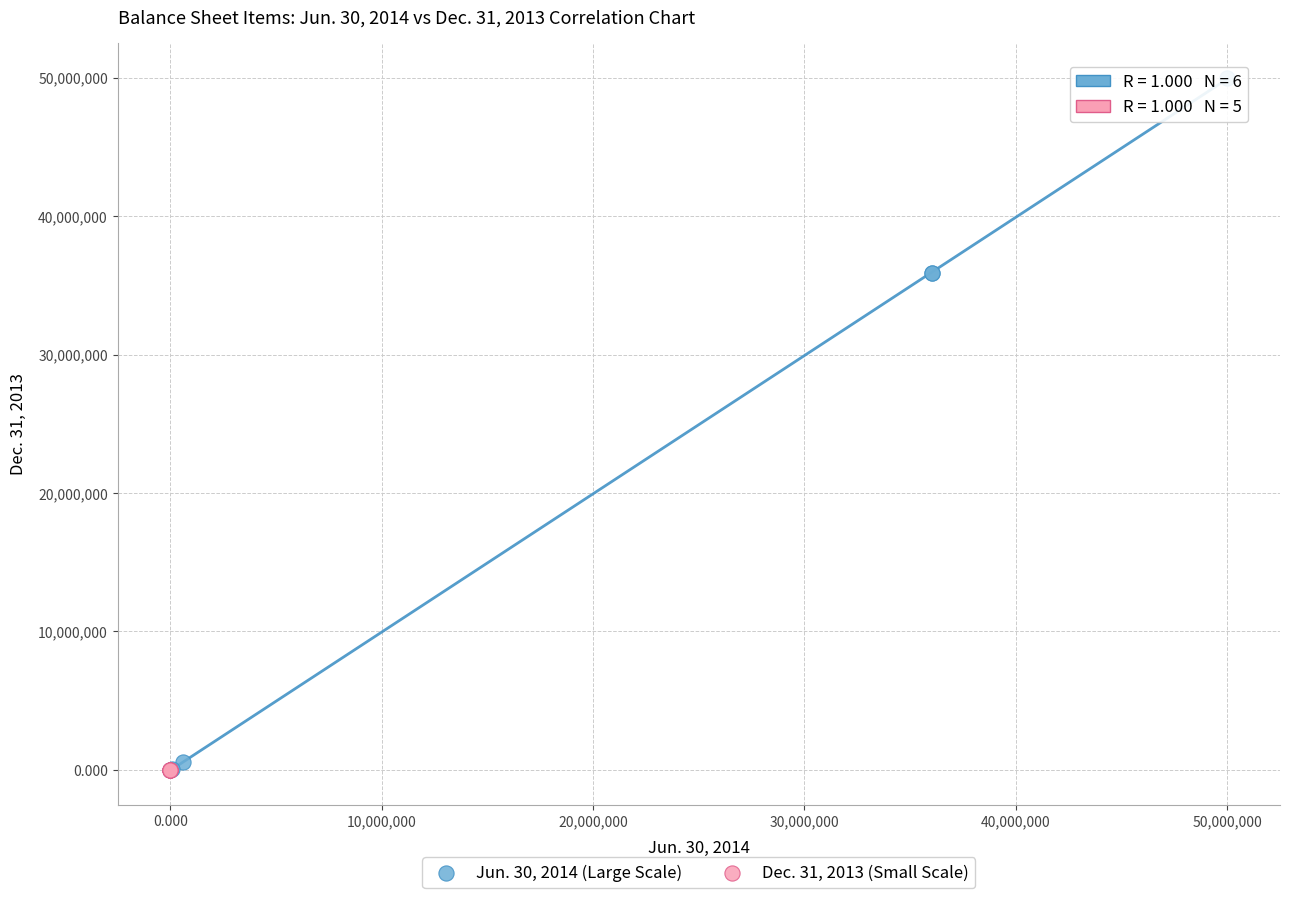

What are all the series names shown in the legend?

Jun. 30, 2014 (Large Scale), Dec. 31, 2013 (Small Scale)